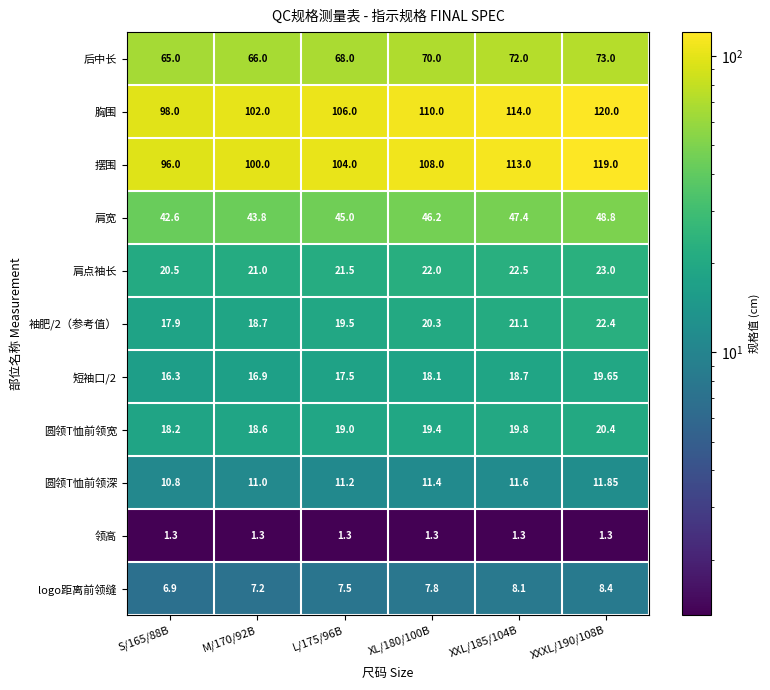

Is the value of 胸围 at XXXL/190/108B greater than the value of 后中长 at S/165/88B?

Yes